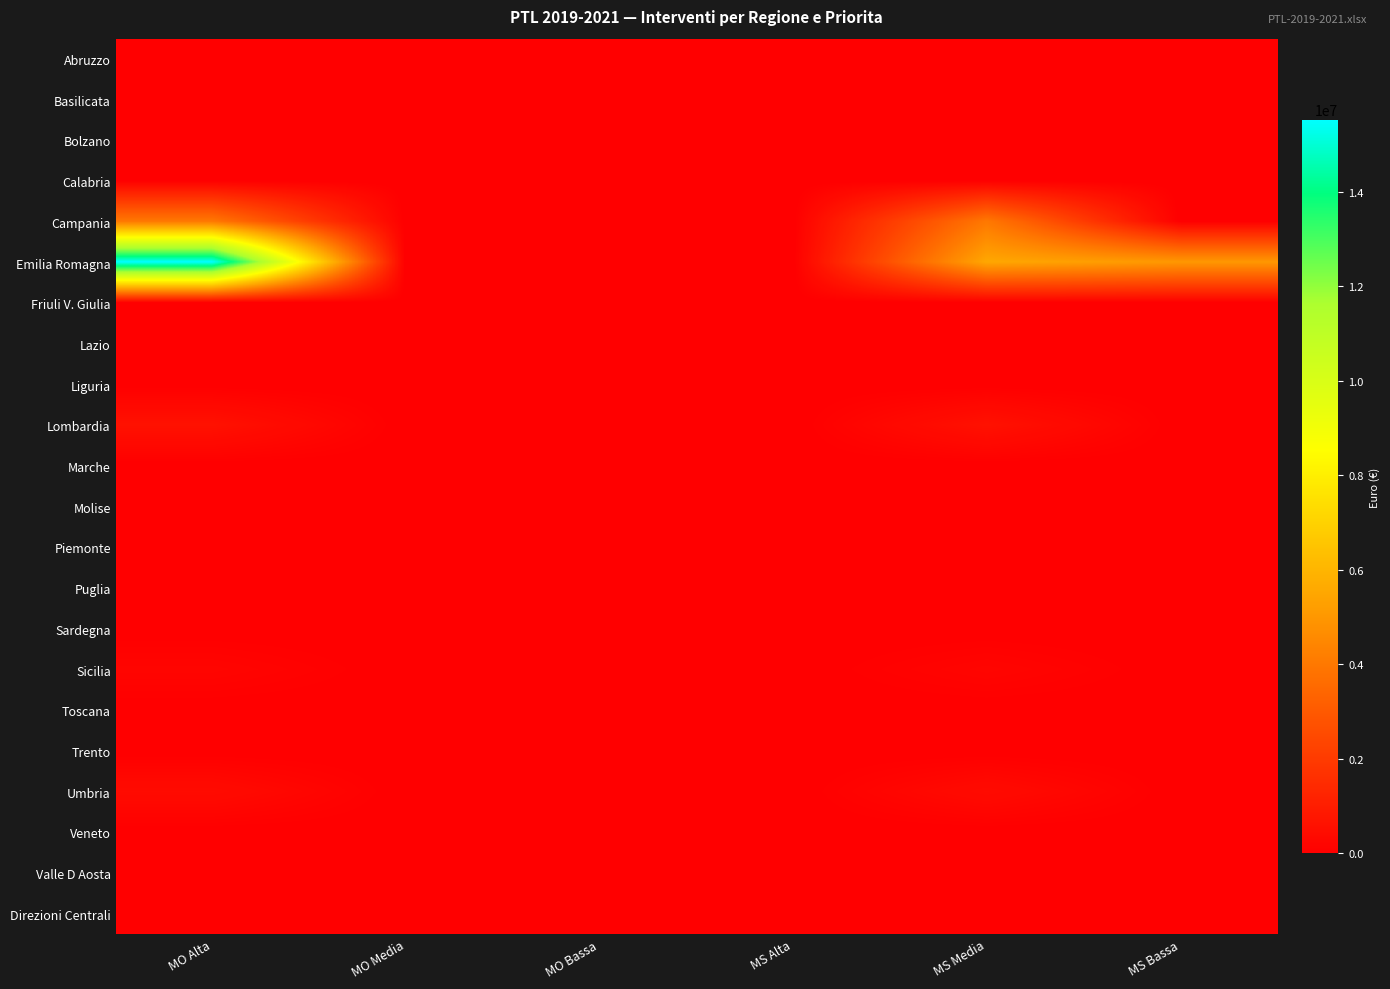

Reading left to right, what are all the values shown in this chart?

Abruzzo: MO Alta=0.0	MO Media=0.0	MO Bassa=0.0	MS Alta=0.0	MS Media=0.0	MS Bassa=0.0
Basilicata: MO Alta=0.0	MO Media=0.0	MO Bassa=0.0	MS Alta=0.0	MS Media=0.0	MS Bassa=0.0
Bolzano: MO Alta=0.0	MO Media=0.0	MO Bassa=0.0	MS Alta=0.0	MS Media=0.0	MS Bassa=0.0
Calabria: MO Alta=0.0	MO Media=0.0	MO Bassa=0.0	MS Alta=0.0	MS Media=0.0	MS Bassa=0.0
Campania: MO Alta=3995778.3	MO Media=0.0	MO Bassa=0.0	MS Alta=0.0	MS Media=3995778.3	MS Bassa=0.0
Emilia Romagna: MO Alta=15522957.0	MO Media=0.0	MO Bassa=0.0	MS Alta=0.0	MS Media=5522957.0	MS Bassa=5000000.0
Friuli V. Giulia: MO Alta=0.0	MO Media=0.0	MO Bassa=0.0	MS Alta=0.0	MS Media=0.0	MS Bassa=0.0
Lazio: MO Alta=0.0	MO Media=0.0	MO Bassa=0.0	MS Alta=0.0	MS Media=0.0	MS Bassa=0.0
Liguria: MO Alta=0.0	MO Media=0.0	MO Bassa=0.0	MS Alta=0.0	MS Media=0.0	MS Bassa=0.0
Lombardia: MO Alta=600000.0	MO Media=0.0	MO Bassa=0.0	MS Alta=0.0	MS Media=600000.0	MS Bassa=0.0
Marche: MO Alta=0.0	MO Media=0.0	MO Bassa=0.0	MS Alta=0.0	MS Media=0.0	MS Bassa=0.0
Molise: MO Alta=0.0	MO Media=0.0	MO Bassa=0.0	MS Alta=0.0	MS Media=0.0	MS Bassa=0.0
Piemonte: MO Alta=0.0	MO Media=0.0	MO Bassa=0.0	MS Alta=0.0	MS Media=0.0	MS Bassa=0.0
Puglia: MO Alta=0.0	MO Media=0.0	MO Bassa=0.0	MS Alta=0.0	MS Media=0.0	MS Bassa=0.0
Sardegna: MO Alta=0.0	MO Media=0.0	MO Bassa=0.0	MS Alta=0.0	MS Media=0.0	MS Bassa=0.0
Sicilia: MO Alta=199800.0	MO Media=0.0	MO Bassa=0.0	MS Alta=0.0	MS Media=199800.0	MS Bassa=0.0
Toscana: MO Alta=0.0	MO Media=0.0	MO Bassa=0.0	MS Alta=0.0	MS Media=0.0	MS Bassa=0.0
Trento: MO Alta=0.0	MO Media=0.0	MO Bassa=0.0	MS Alta=0.0	MS Media=0.0	MS Bassa=0.0
Umbria: MO Alta=400830.5	MO Media=0.0	MO Bassa=0.0	MS Alta=0.0	MS Media=400830.5	MS Bassa=0.0
Veneto: MO Alta=0.0	MO Media=0.0	MO Bassa=0.0	MS Alta=0.0	MS Media=0.0	MS Bassa=0.0
Valle D Aosta: MO Alta=0.0	MO Media=0.0	MO Bassa=0.0	MS Alta=0.0	MS Media=0.0	MS Bassa=0.0
Direzioni Centrali: MO Alta=0.0	MO Media=0.0	MO Bassa=0.0	MS Alta=0.0	MS Media=0.0	MS Bassa=0.0